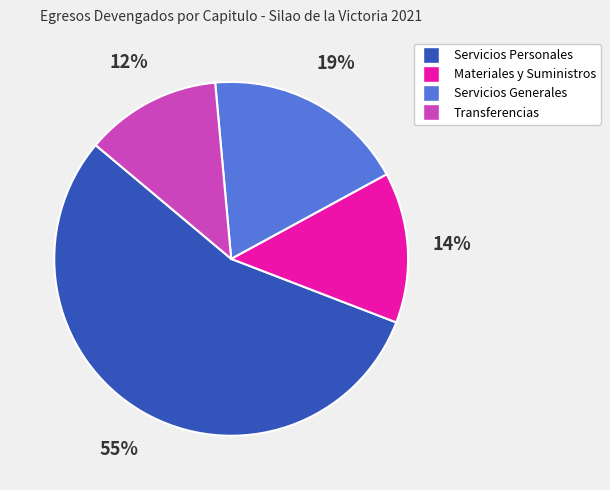

True or false: Transferencias accounts for 12% of the total.

True